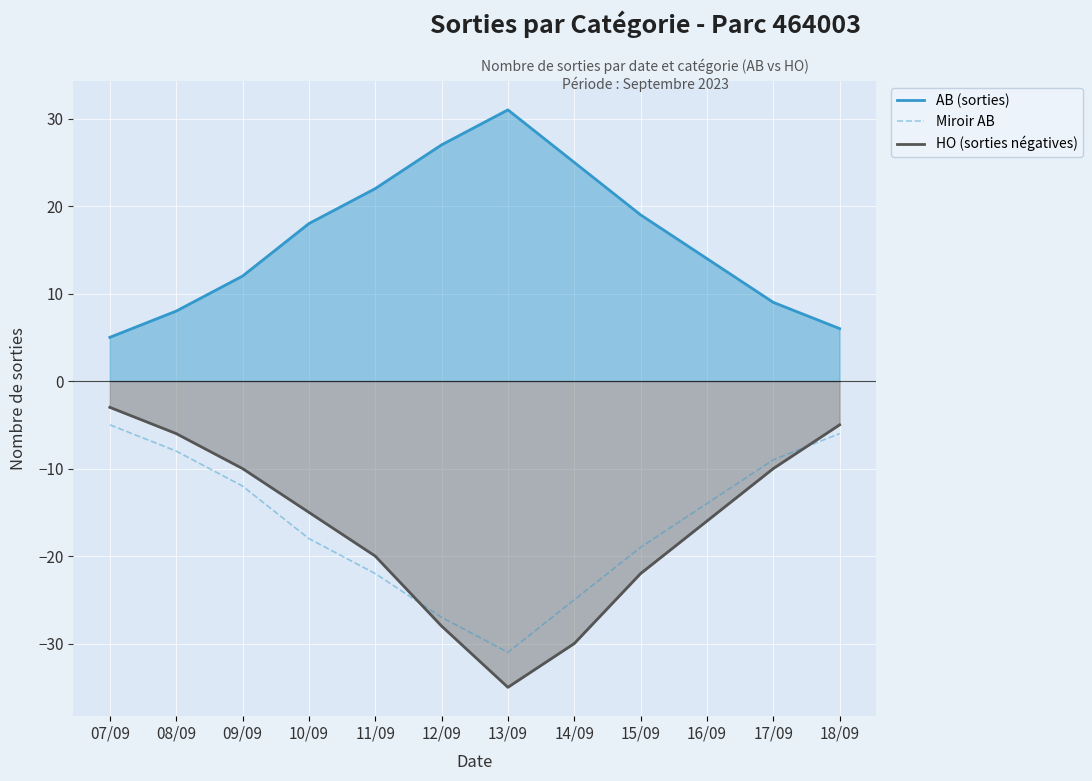

List the labels in order of HO (sorties négatives) value, largest first.

07/09, 18/09, 08/09, 09/09, 17/09, 10/09, 16/09, 11/09, 15/09, 12/09, 14/09, 13/09